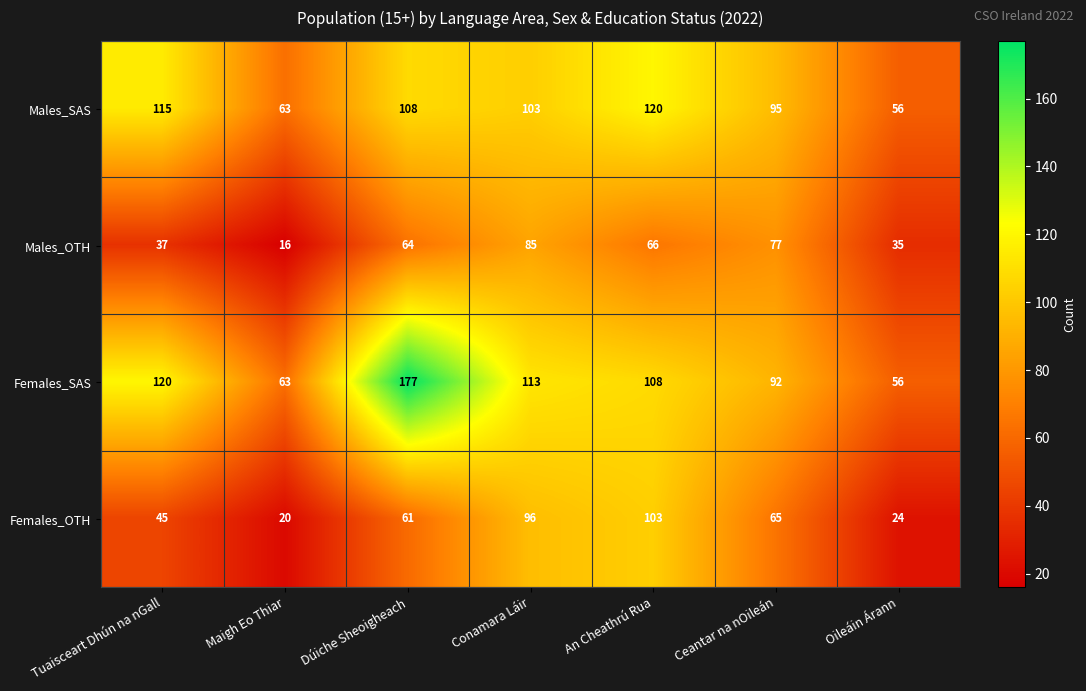

Which series has the widest spread of values?

Females_SAS